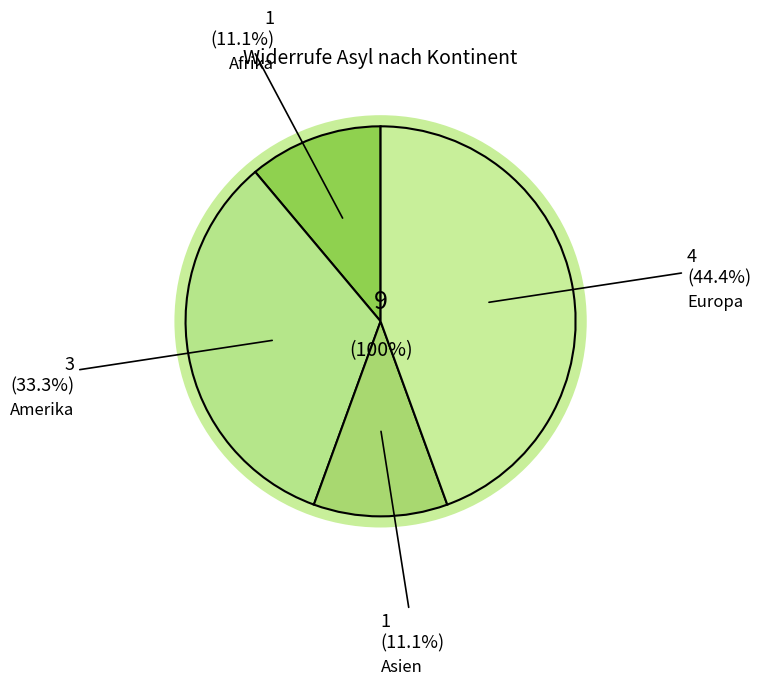

How much of the chart is everything except Afrika?

88.9%